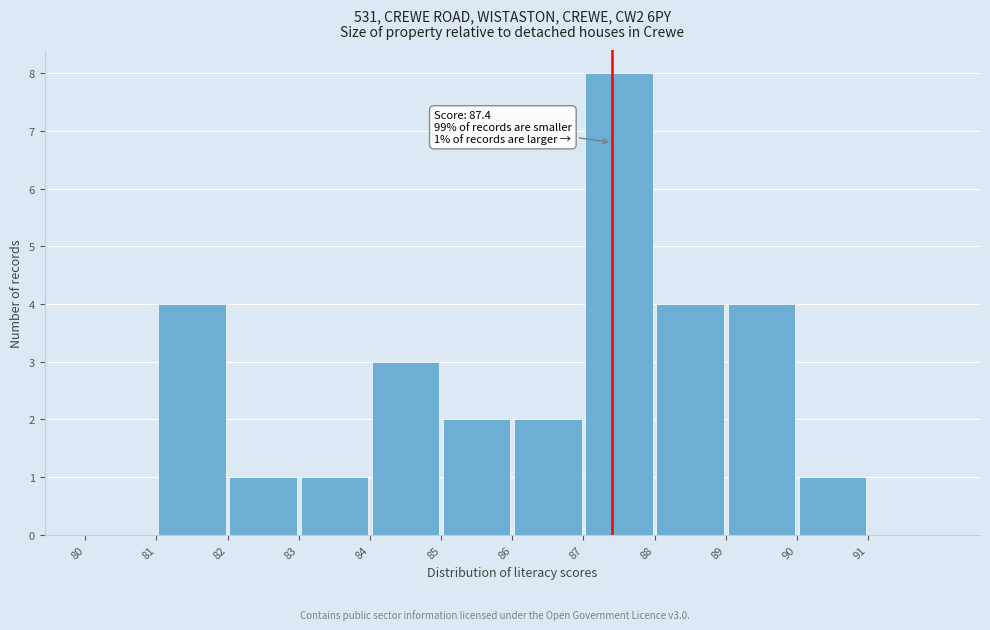

Which range on the x-axis has the tallest bar?

87 to 88